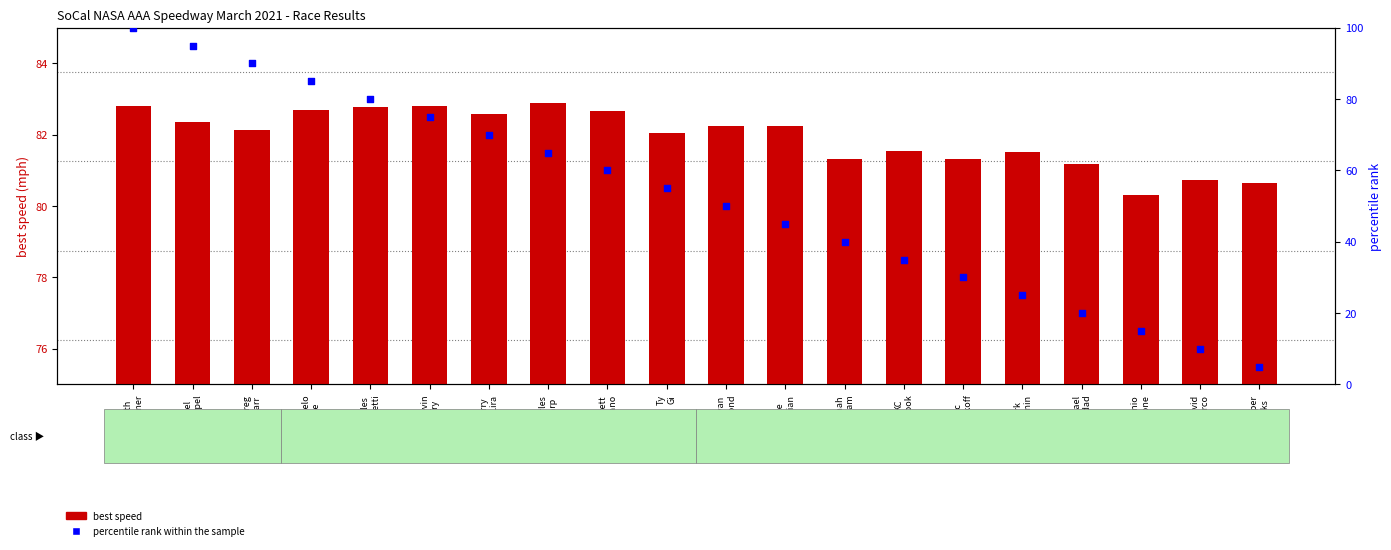

At which category is the sum across all series the highest?

Keith
Kramer